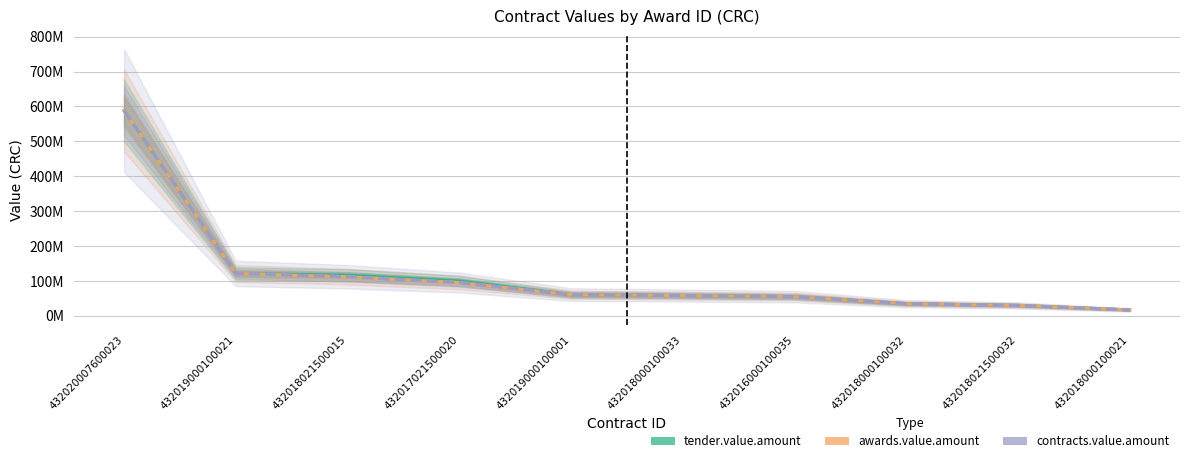

What is the average value of the awards.value.amount series?

117282554.2